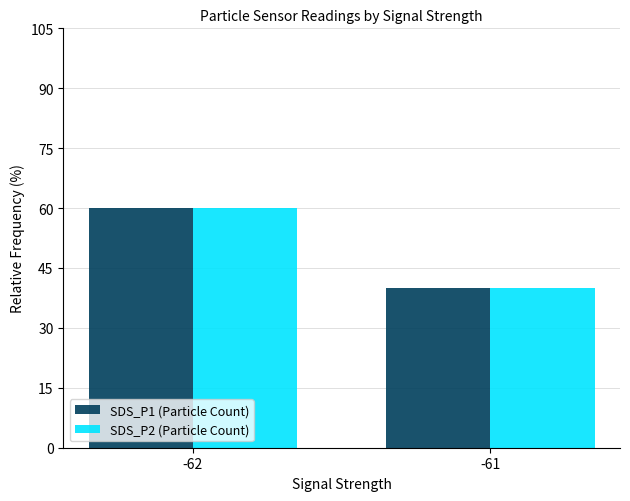

Rank the categories by SDS_P1 (Particle Count) value from lowest to highest.

-61, -62